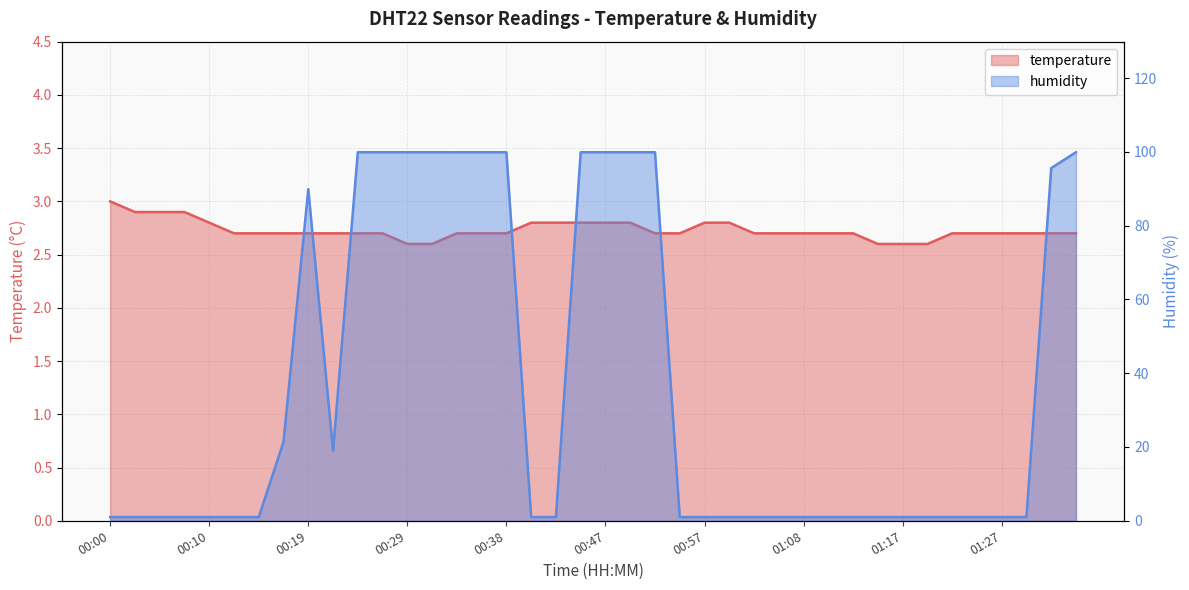

The humidity series shows 1.0 at 01:27. True or false?

True